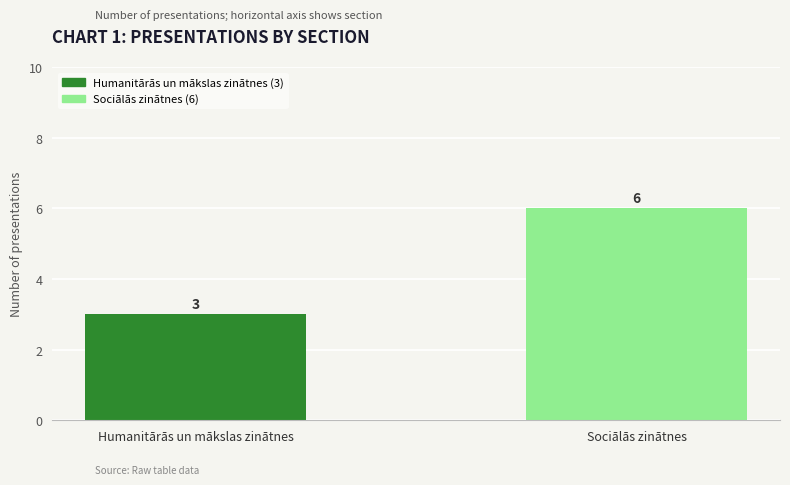

What is the sum of the values at Humanitārās un mākslas zinātnes and Sociālās zinātnes?

9